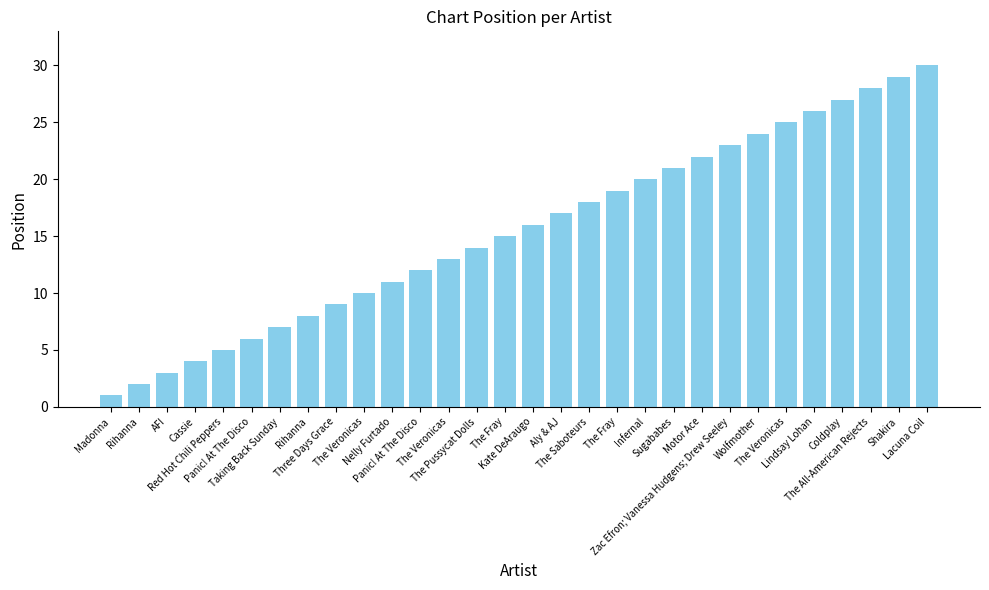

Reading right to left, list all the values displayed in this chart.

30	29	28	27	26	25	24	23	22	21	20	19	18	17	16	15	14	13	12	11	10	9	8	7	6	5	4	3	2	1